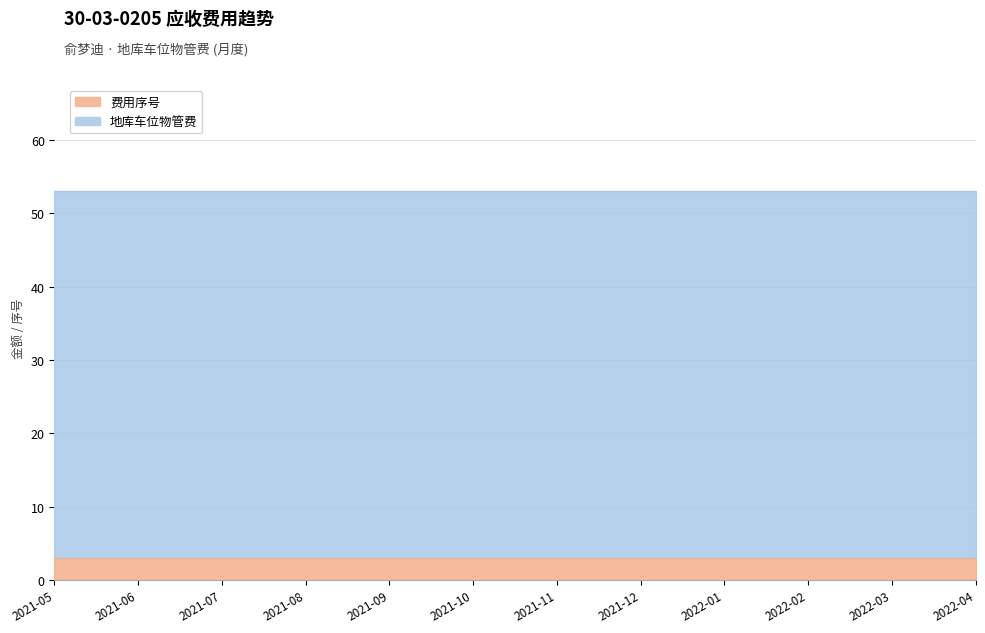

Rank the categories by 地库车位物管费 value from lowest to highest.

2021-05, 2021-06, 2021-07, 2021-08, 2021-09, 2021-10, 2021-11, 2021-12, 2022-01, 2022-02, 2022-03, 2022-04